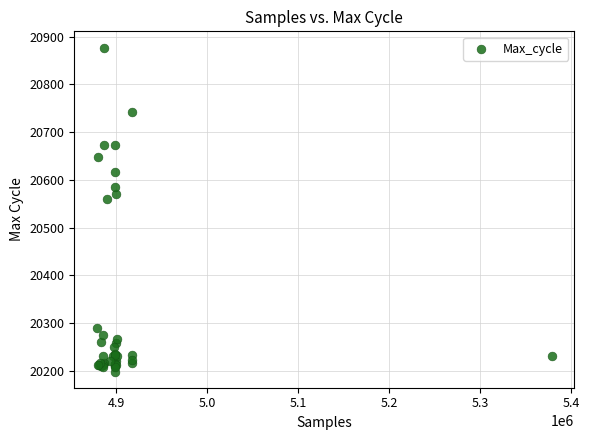

What Y value in the scatter plot is closest to 20538?

20561